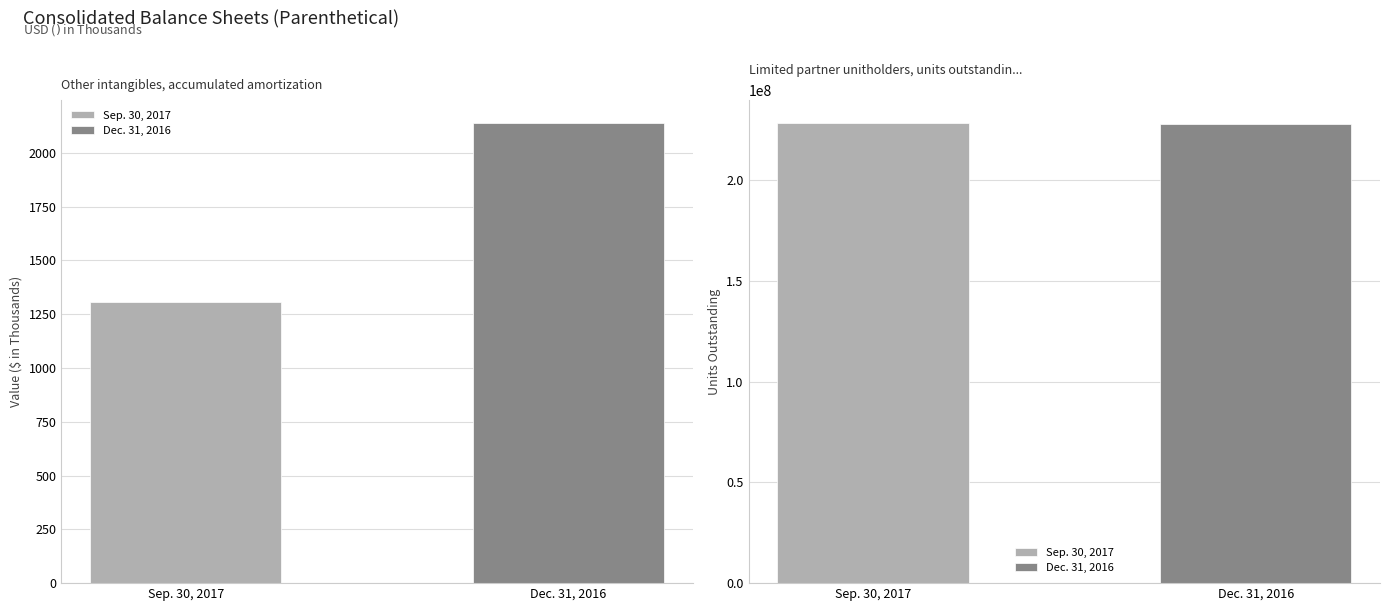

Rank the series by their average value, from lowest to highest.

Dec. 31, 2016, Sep. 30, 2017